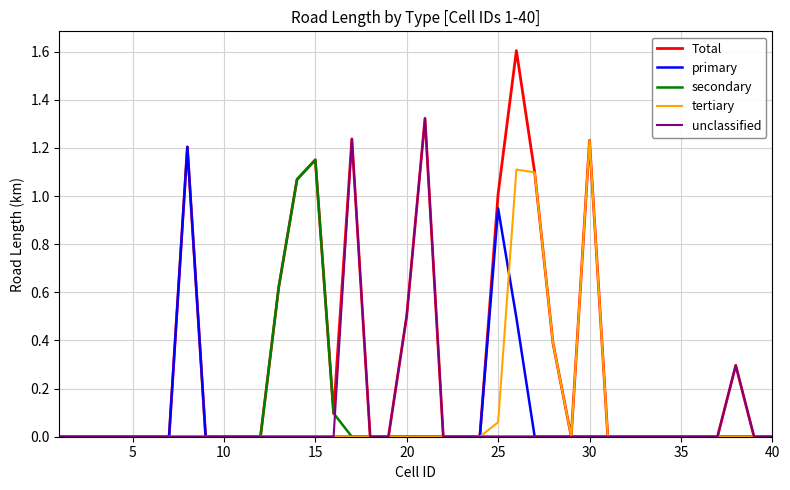

Which series has the largest total across all categories?

Total